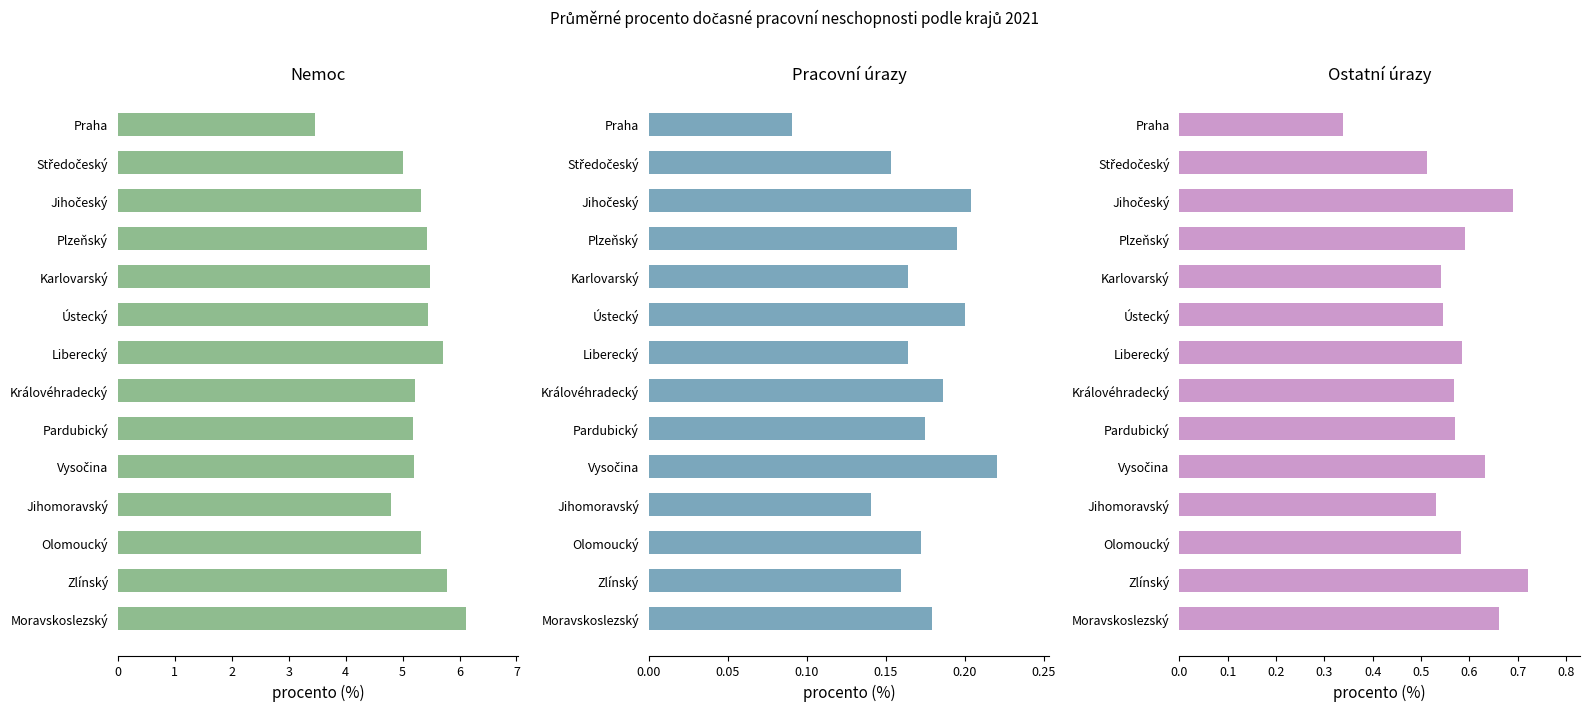

Which has a higher value, Karlovarský or Zlínský?

Zlínský